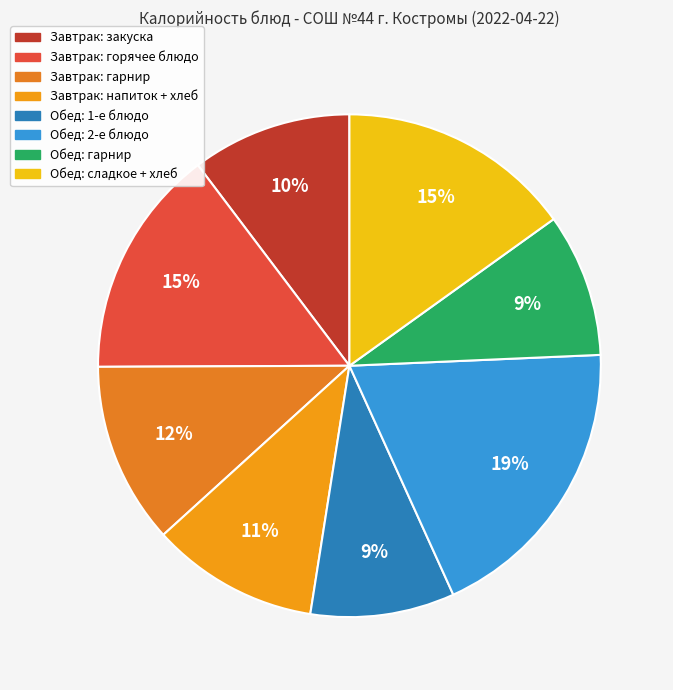

Count the number of slices in the pie.

8